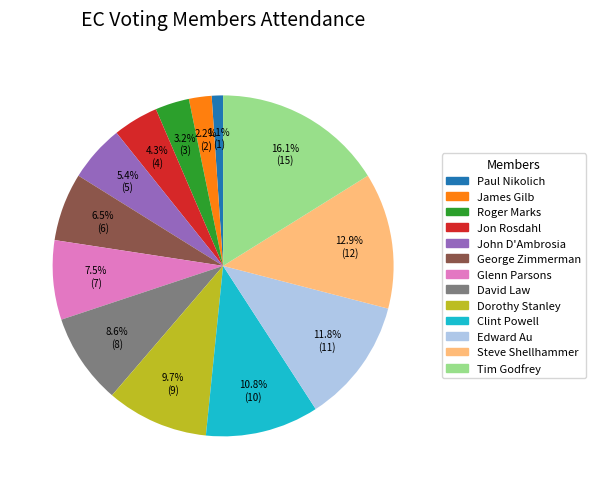

To the nearest percent, what is the difference between the largest and smallest slice percentages?

15%